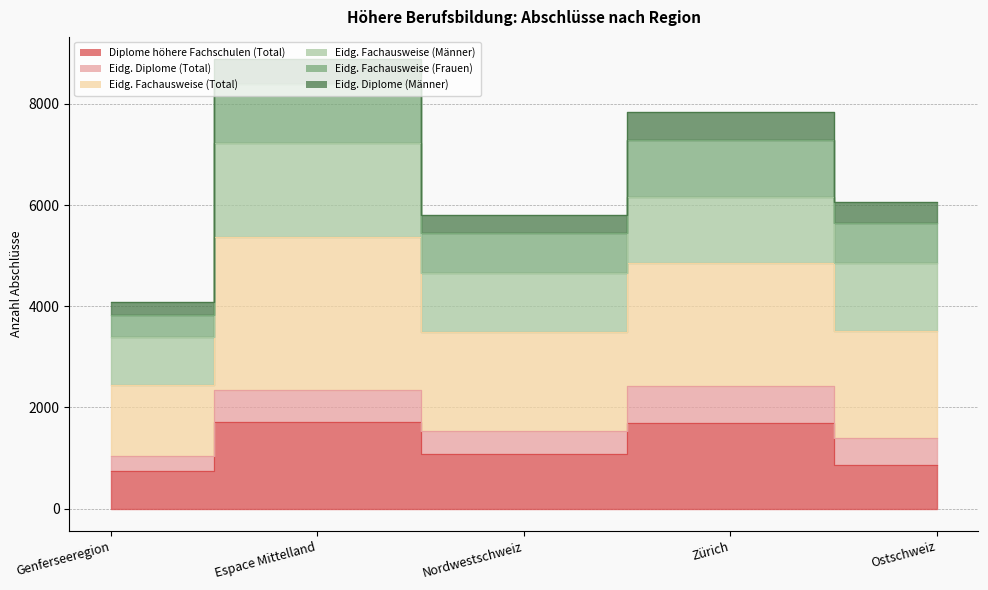

What is the difference between the highest and lowest values at Espace Mittelland?

5516